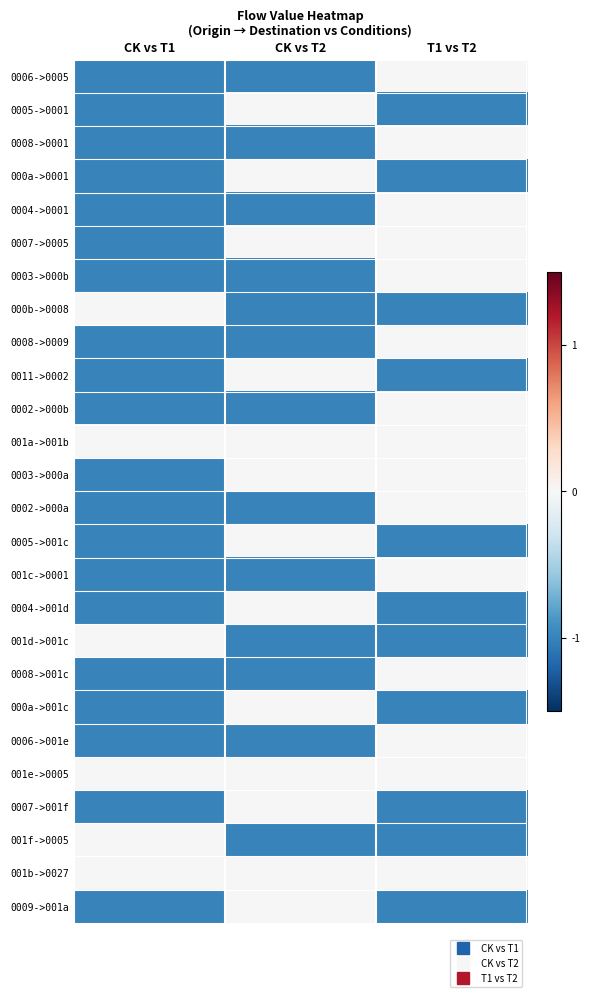

Reading left to right, what are all the values shown in this chart?

0006->0005: CK vs T1=-1	CK vs T2=-1	T1 vs T2=0
0005->0001: CK vs T1=-1	CK vs T2=0	T1 vs T2=-1
0008->0001: CK vs T1=-1	CK vs T2=-1	T1 vs T2=0
000a->0001: CK vs T1=-1	CK vs T2=0	T1 vs T2=-1
0004->0001: CK vs T1=-1	CK vs T2=-1	T1 vs T2=0
0007->0005: CK vs T1=-1	CK vs T2=0	T1 vs T2=0
0003->000b: CK vs T1=-1	CK vs T2=-1	T1 vs T2=0
000b->0008: CK vs T1=0	CK vs T2=-1	T1 vs T2=-1
0008->0009: CK vs T1=-1	CK vs T2=-1	T1 vs T2=0
0011->0002: CK vs T1=-1	CK vs T2=0	T1 vs T2=-1
0002->000b: CK vs T1=-1	CK vs T2=-1	T1 vs T2=0
001a->001b: CK vs T1=0	CK vs T2=0	T1 vs T2=0
0003->000a: CK vs T1=-1	CK vs T2=0	T1 vs T2=0
0002->000a: CK vs T1=-1	CK vs T2=-1	T1 vs T2=0
0005->001c: CK vs T1=-1	CK vs T2=0	T1 vs T2=-1
001c->0001: CK vs T1=-1	CK vs T2=-1	T1 vs T2=0
0004->001d: CK vs T1=-1	CK vs T2=0	T1 vs T2=-1
001d->001c: CK vs T1=0	CK vs T2=-1	T1 vs T2=-1
0008->001c: CK vs T1=-1	CK vs T2=-1	T1 vs T2=0
000a->001c: CK vs T1=-1	CK vs T2=0	T1 vs T2=-1
0006->001e: CK vs T1=-1	CK vs T2=-1	T1 vs T2=0
001e->0005: CK vs T1=0	CK vs T2=0	T1 vs T2=0
0007->001f: CK vs T1=-1	CK vs T2=0	T1 vs T2=-1
001f->0005: CK vs T1=0	CK vs T2=-1	T1 vs T2=-1
001b->0027: CK vs T1=0	CK vs T2=0	T1 vs T2=0
0009->001a: CK vs T1=-1	CK vs T2=0	T1 vs T2=-1